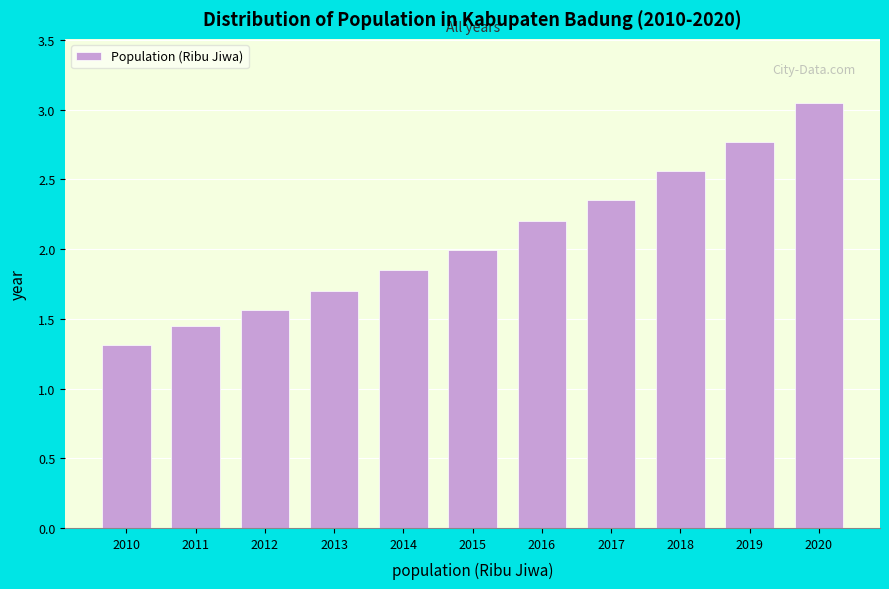

What is the change in value from 2015 to 2016?

+0.2